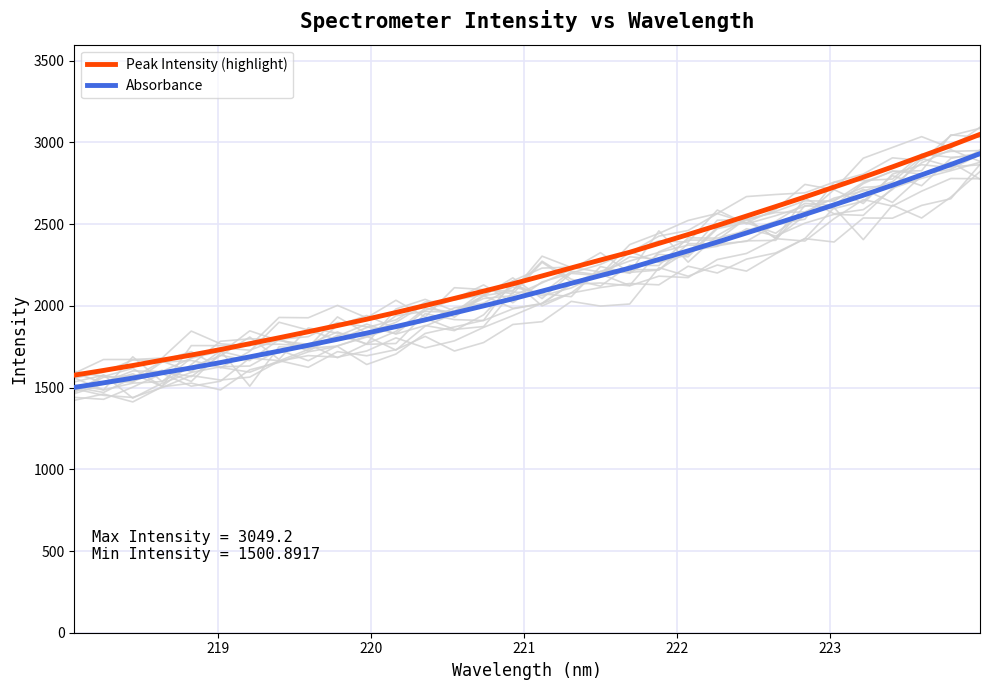

True or false: Peak Intensity (highlight) and Absorbance intersect in this chart.

False